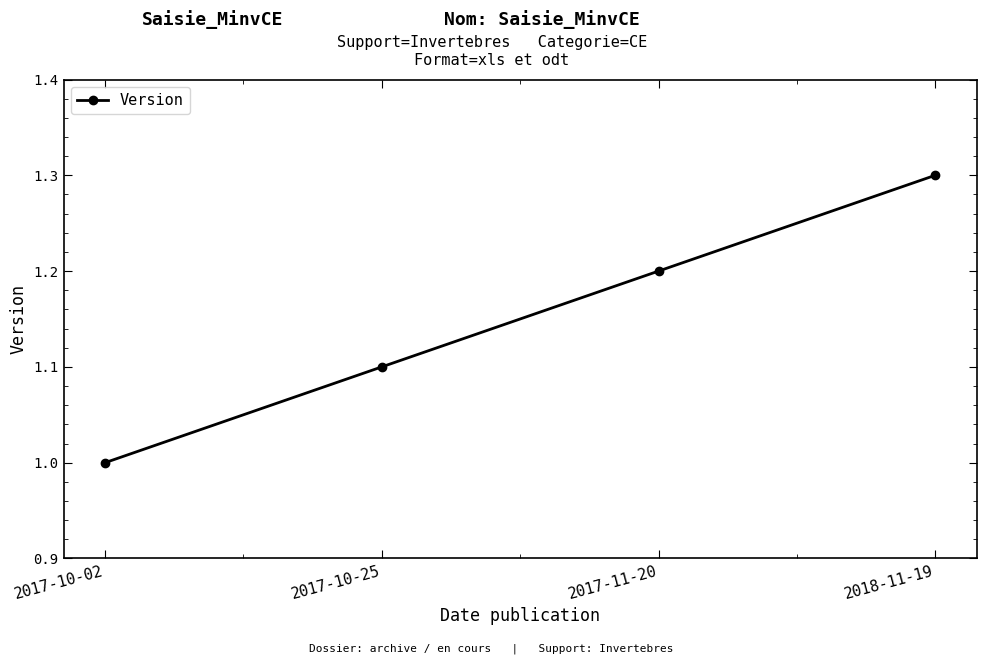

What is the smallest value displayed?

1.0